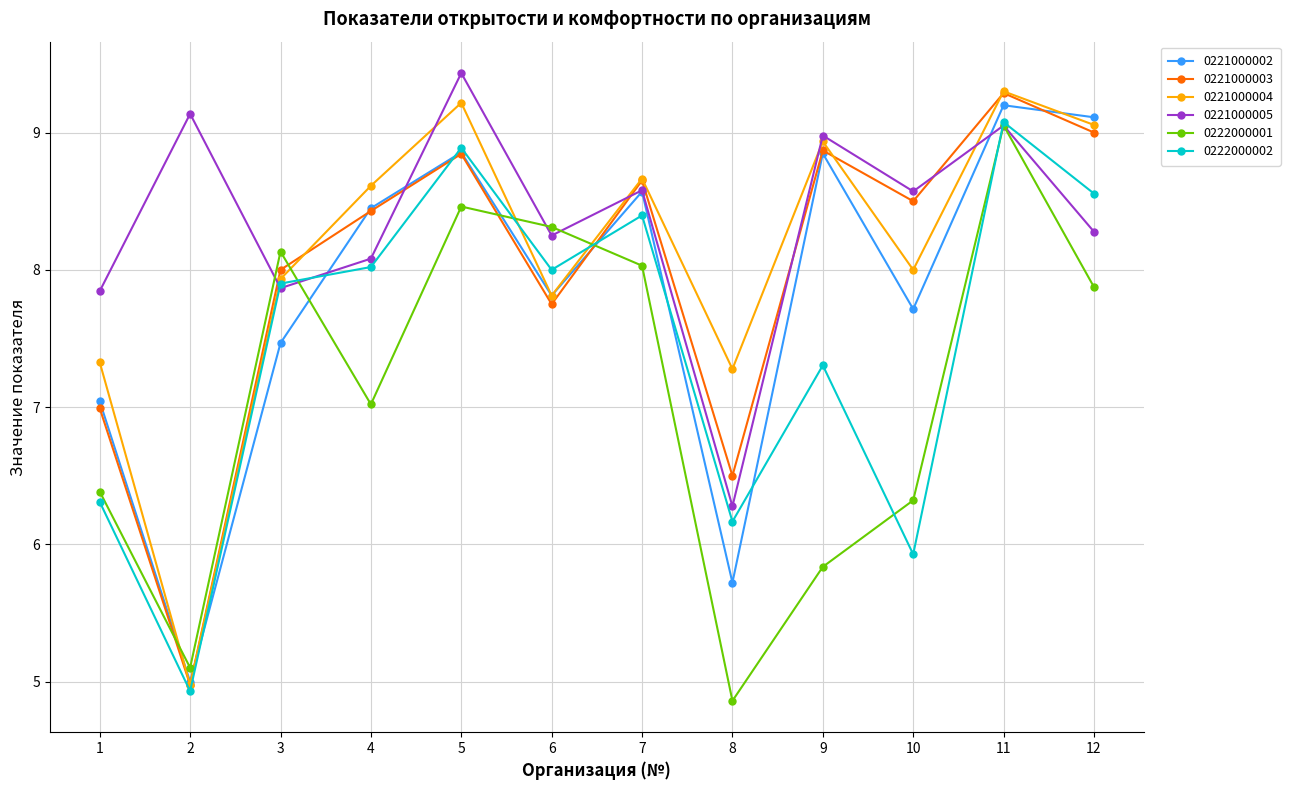

What is the sum of all 0221000004 values?

97.1